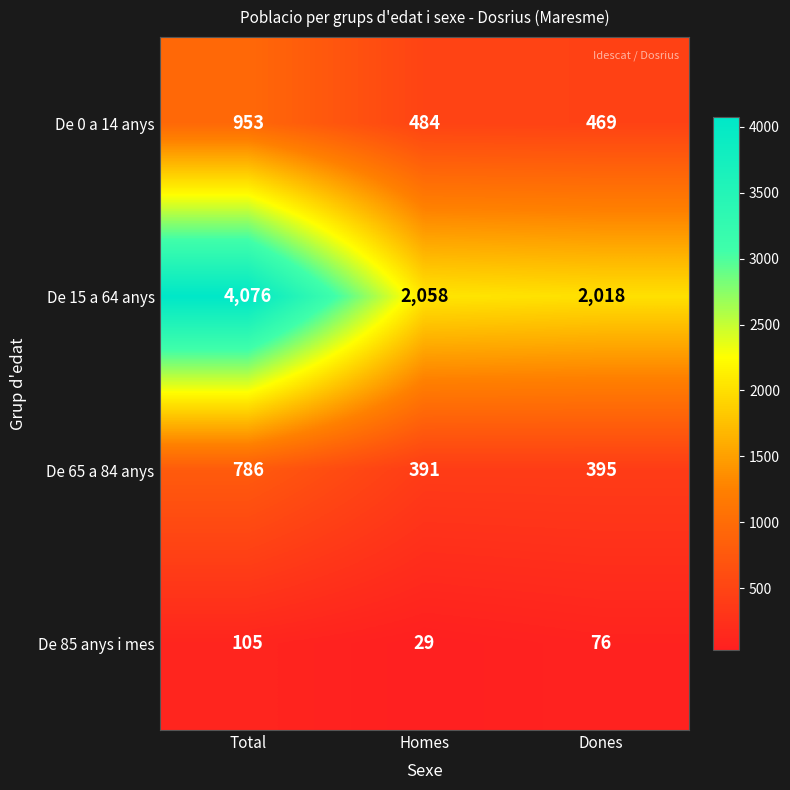

The De 65 a 84 anys series shows 395 at Dones. True or false?

True